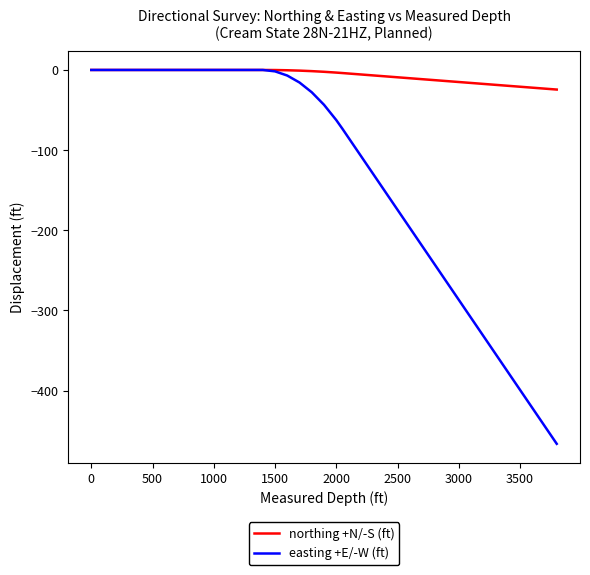

List the series in order of their overall mean, highest first.

northing +N/-S (ft), easting +E/-W (ft)